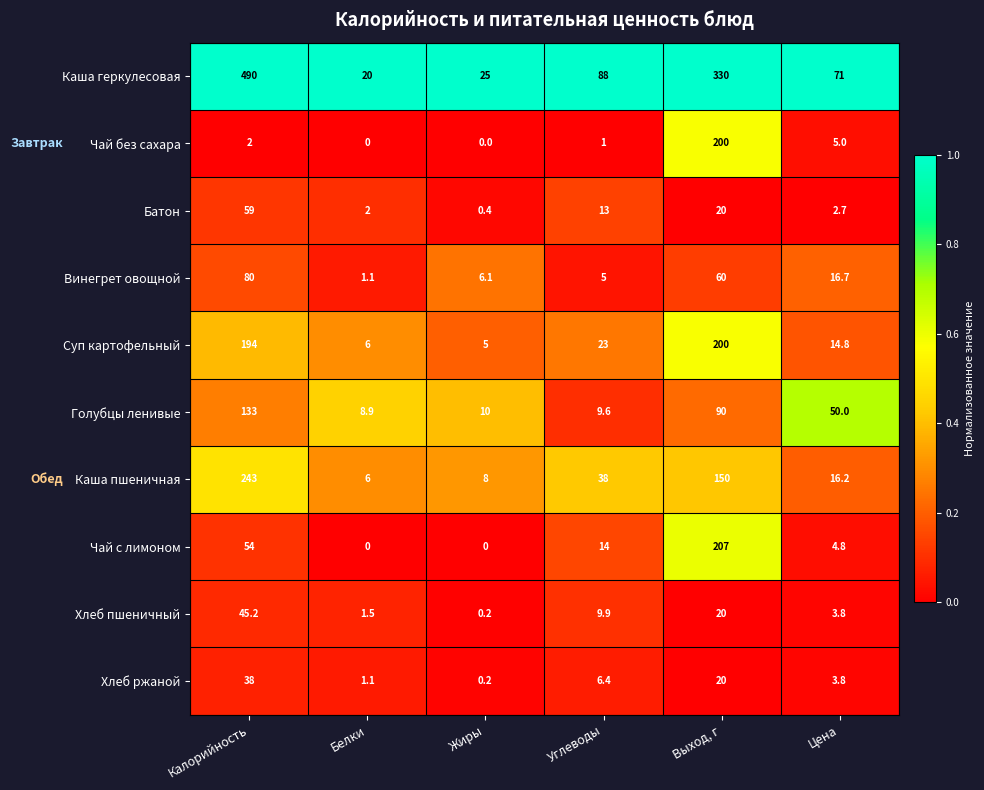

The value of Голубцы ленивые at Калорийность is 90.3. True or false?

False